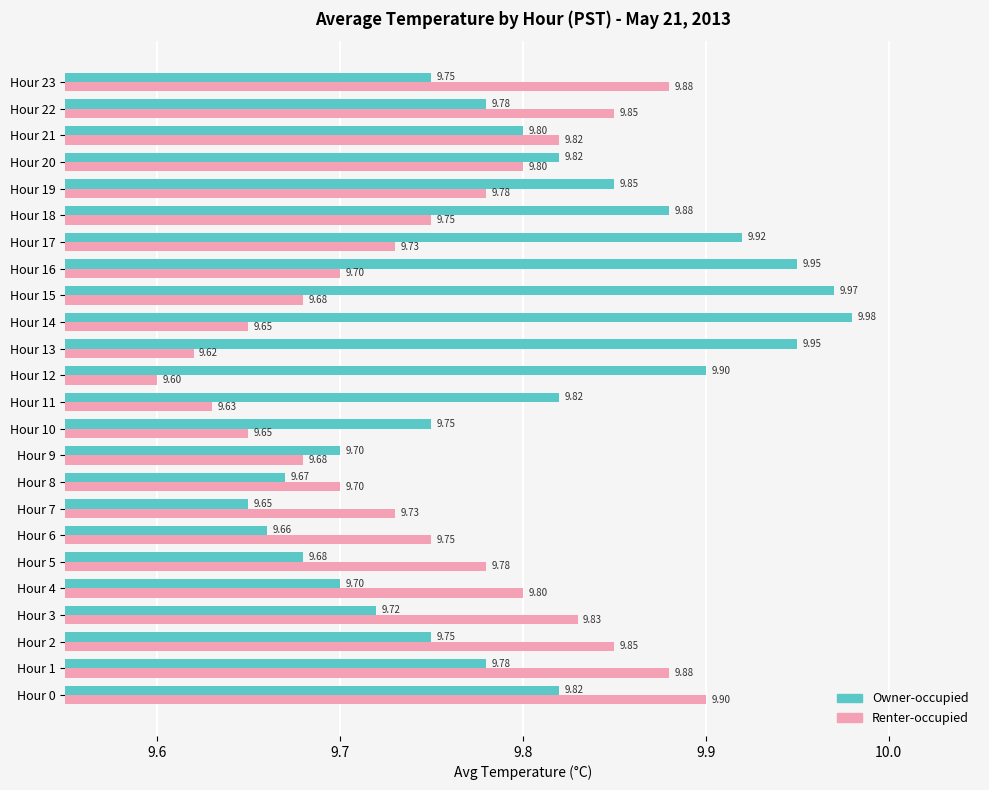

What is the average value of the Owner-occupied series?

9.8